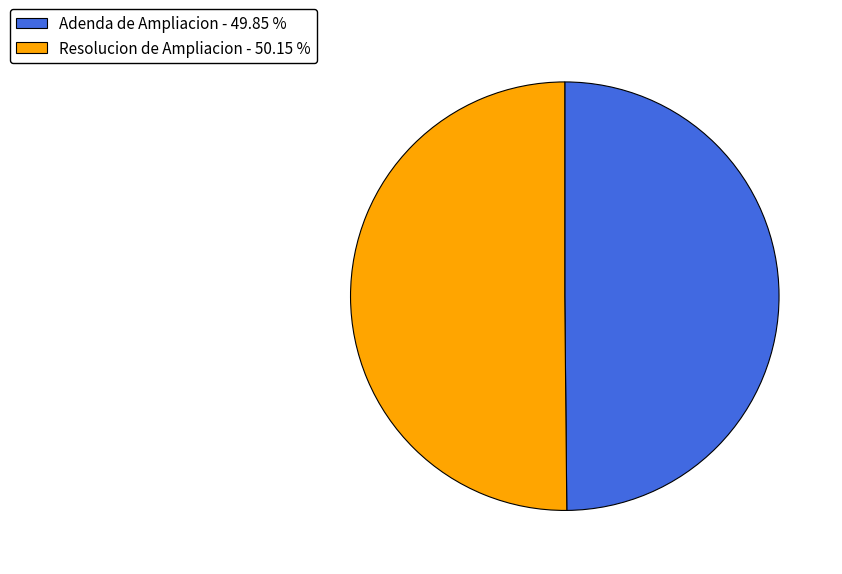

Is it true that Adenda de Ampliacion is 44% of the pie?

False